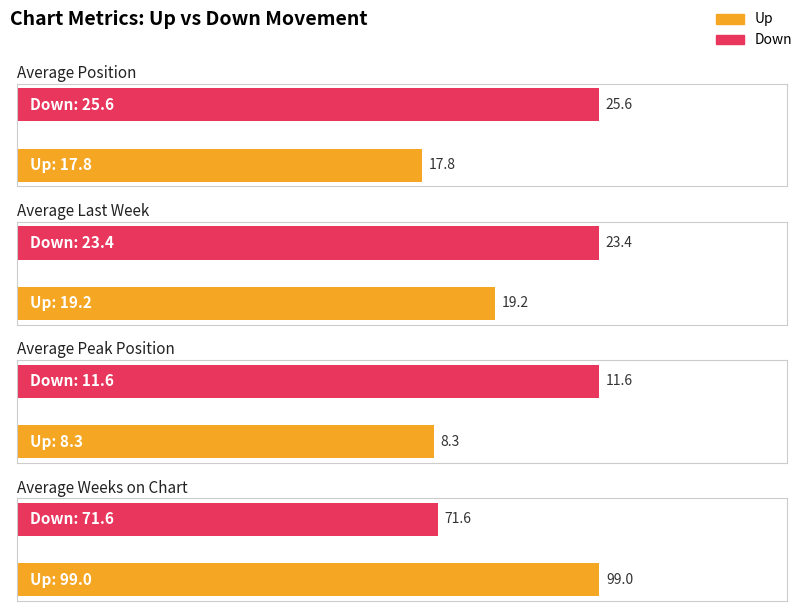

How many bars are there in total?

8